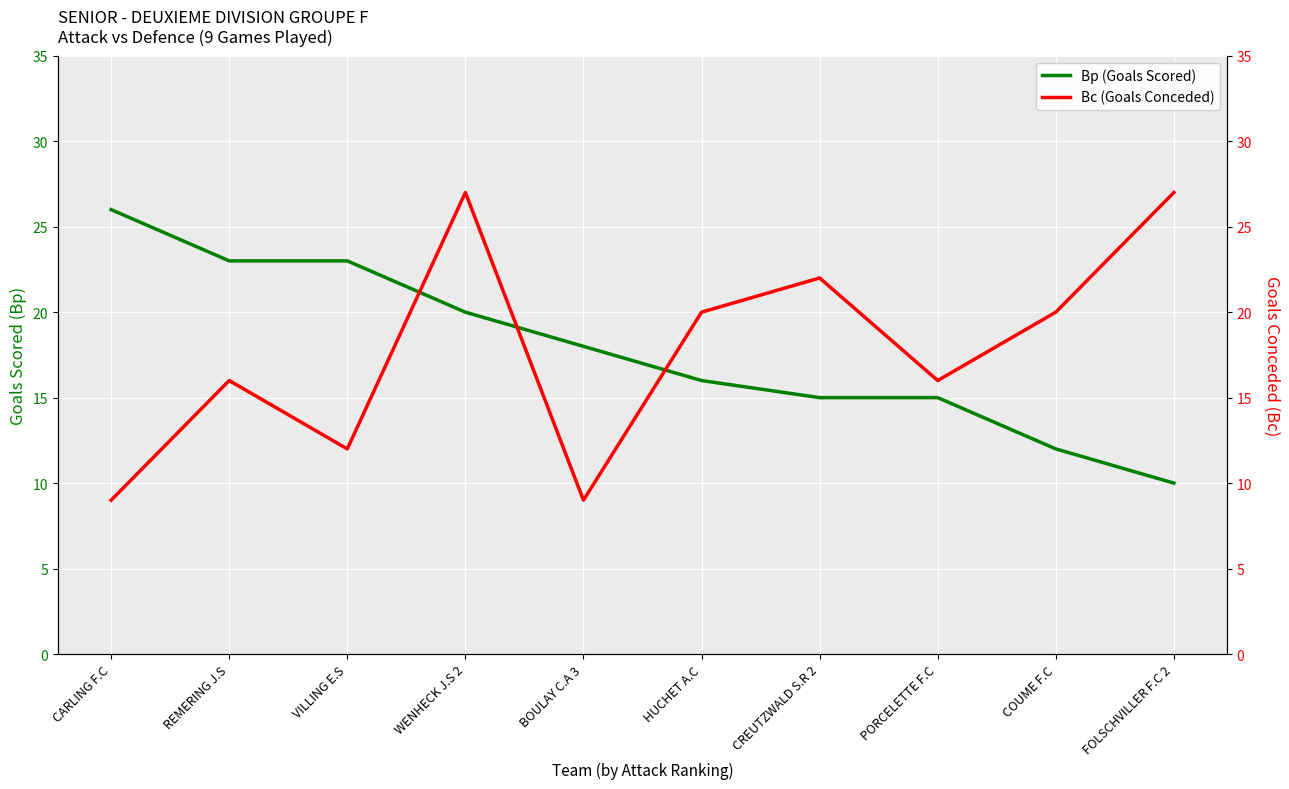

Which series has the largest total across all categories?

Bp (Goals Scored)